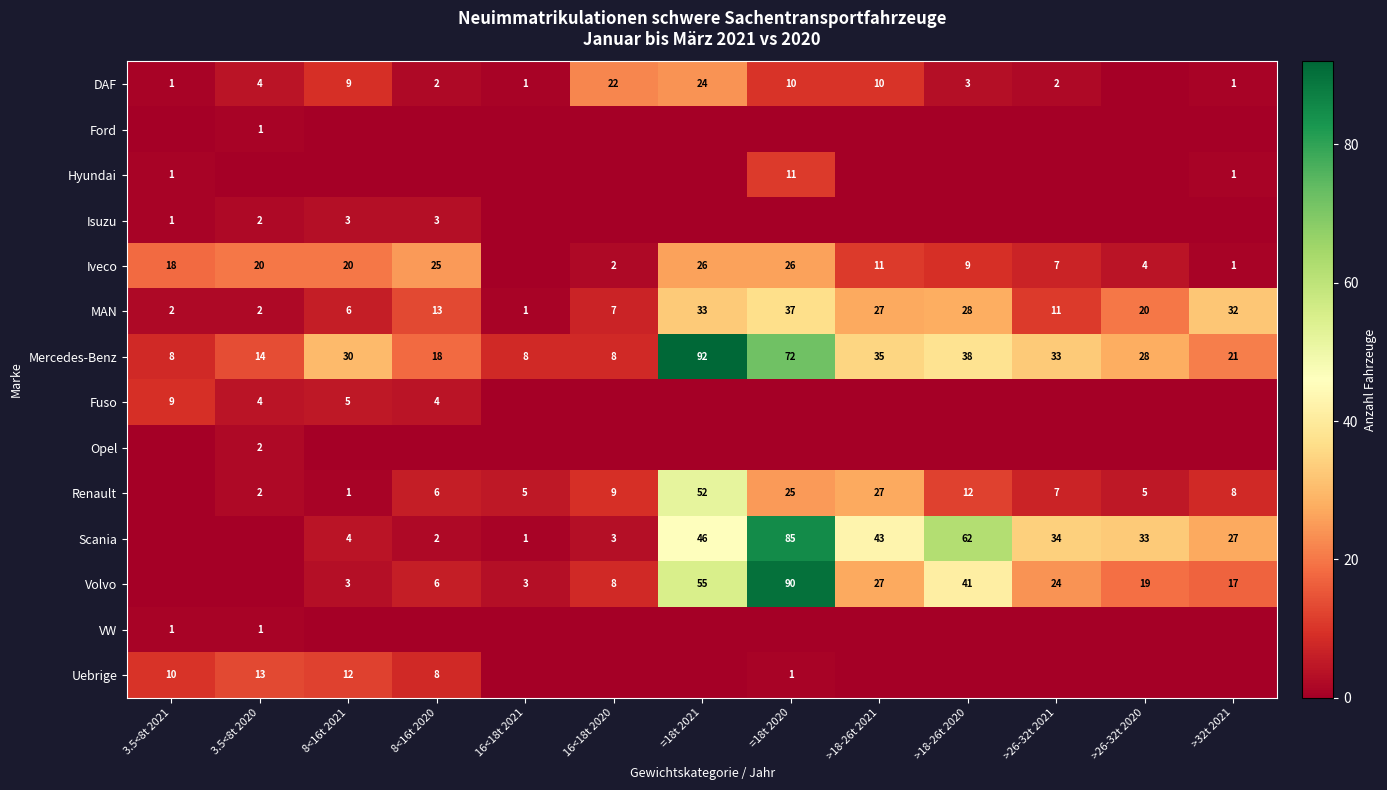

The value of Volvo at =18t 2021 is 27. True or false?

False